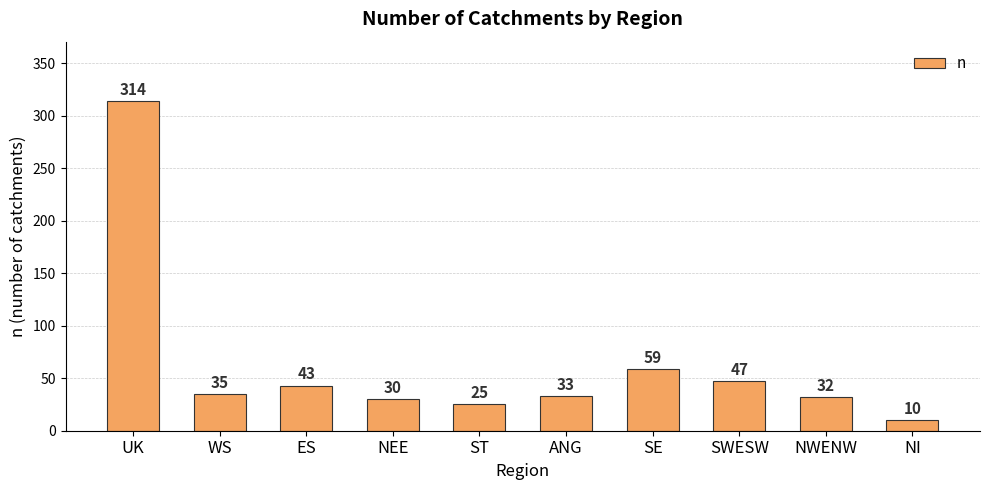

What is the difference between the values at ANG and SWESW?

14